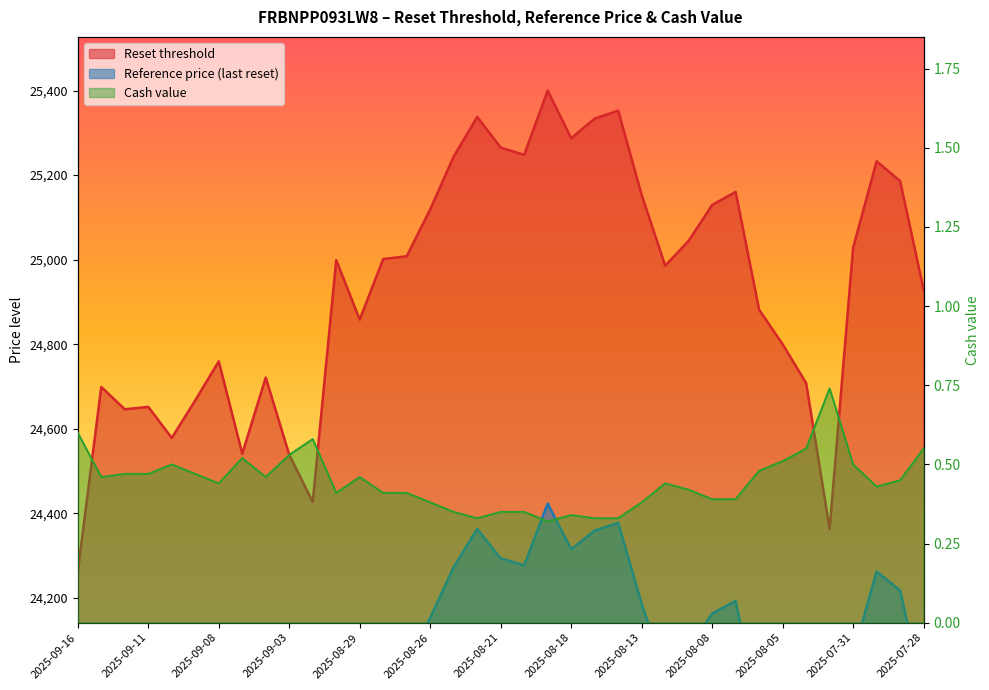

Reading left to right, extract all data points from this chart.

Reset threshold: 24262.4	24698.8	24646.1	24651.8	24578.3	24667.2	24759.4	24540.9	24721.1	24538.6	24426.8	24998.8	24858.3	25001.5	25008.1	25119.0	25244.0	25337.6	25265.1	25248.0	25400.0	25287.4	25333.7	25352.6	25153.0	24985.8	25044.6	25129.4	25160.2	24881.3	24799.9	24708.0	24363.0	25028.1	25232.7	25186.1	24929.2
Reference price (last reset): 23329.2	23748.9	23698.2	23703.7	23633.0	23718.5	23807.1	23597.0	23770.3	23594.8	23487.3	24037.3	23902.2	24039.9	24046.2	24152.9	24273.1	24363.1	24293.3	24277.0	24423.1	24314.8	24359.3	24377.5	24185.6	24024.8	24081.3	24162.9	24192.5	23924.4	23846.1	23757.7	23426.0	24065.5	24262.2	24217.4	23970.4
Cash value: 0.6	0.5	0.5	0.5	0.5	0.5	0.4	0.5	0.5	0.5	0.6	0.4	0.5	0.4	0.4	0.4	0.3	0.3	0.3	0.3	0.3	0.3	0.3	0.3	0.4	0.4	0.4	0.4	0.4	0.5	0.5	0.6	0.7	0.5	0.4	0.5	0.6